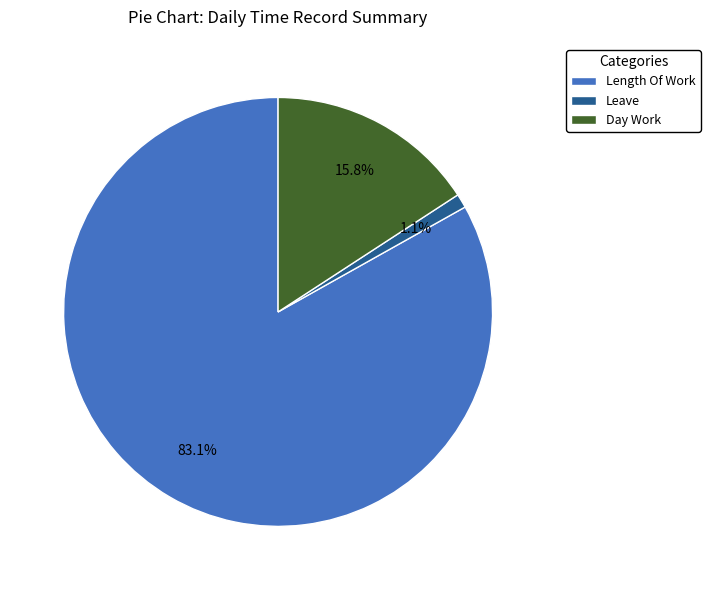

Which has a higher value, Day Work or Leave?

Day Work